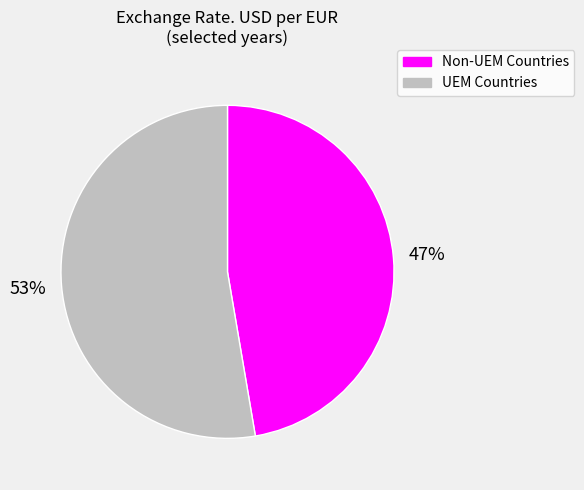

Do Non-UEM Countries and UEM Countries together represent more than half of the pie?

Yes